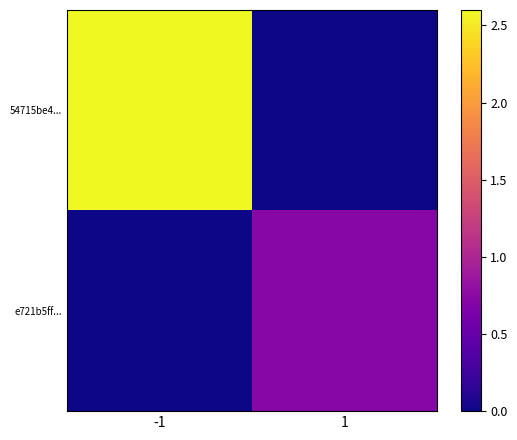

Rank the series at 1 from highest to lowest value.

e721b5ff..., 54715be4...